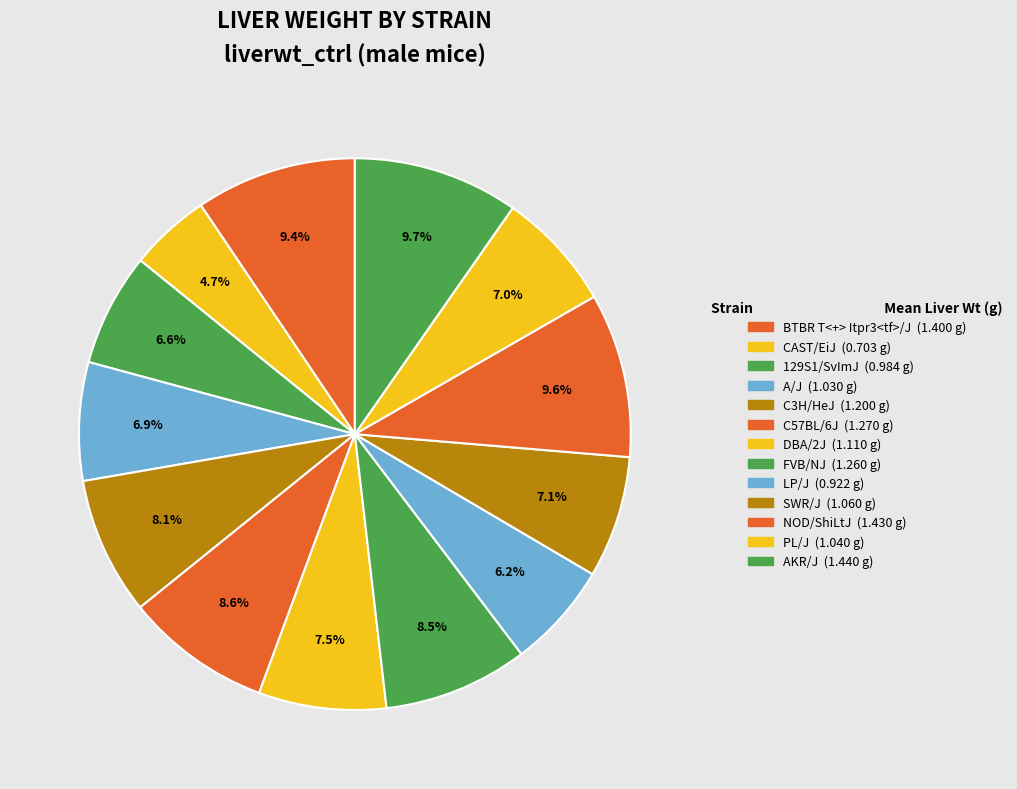

Which slice is the largest?

AKR/J